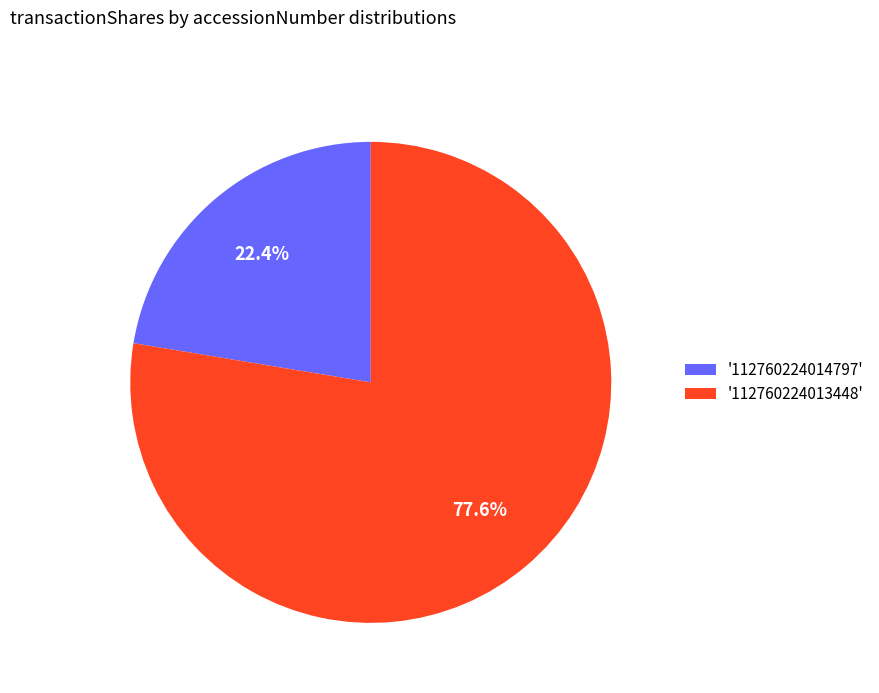

Is the sum of '112760224014797' and '112760224013448' greater than half?

Yes